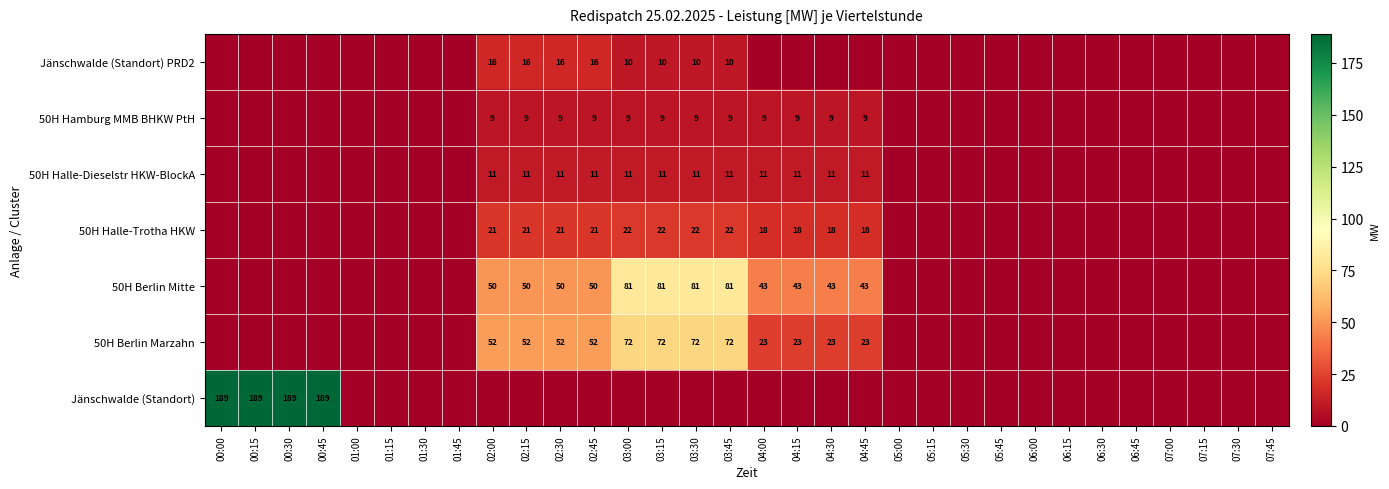

At which category is the sum across all series the highest?

03:00